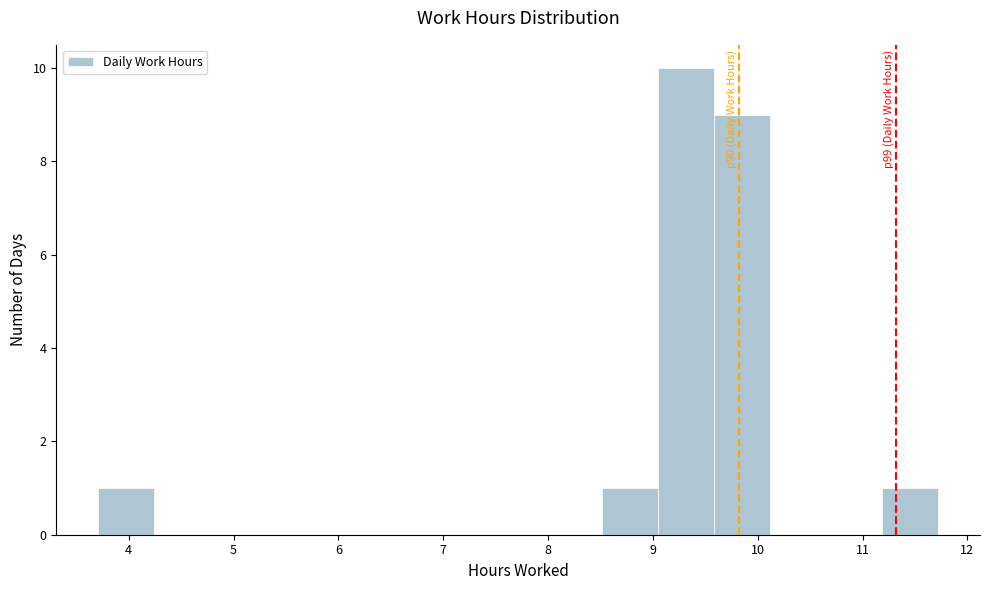

Over which range of the x-axis is the bar tallest?

9.1 to 9.6